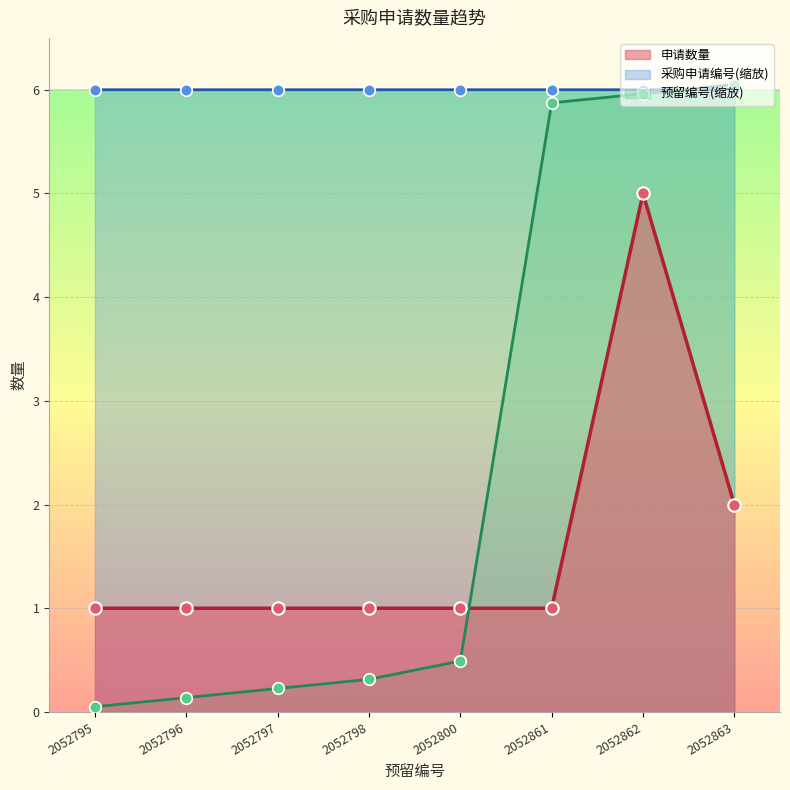

At which category is the sum across all series the highest?

2052862